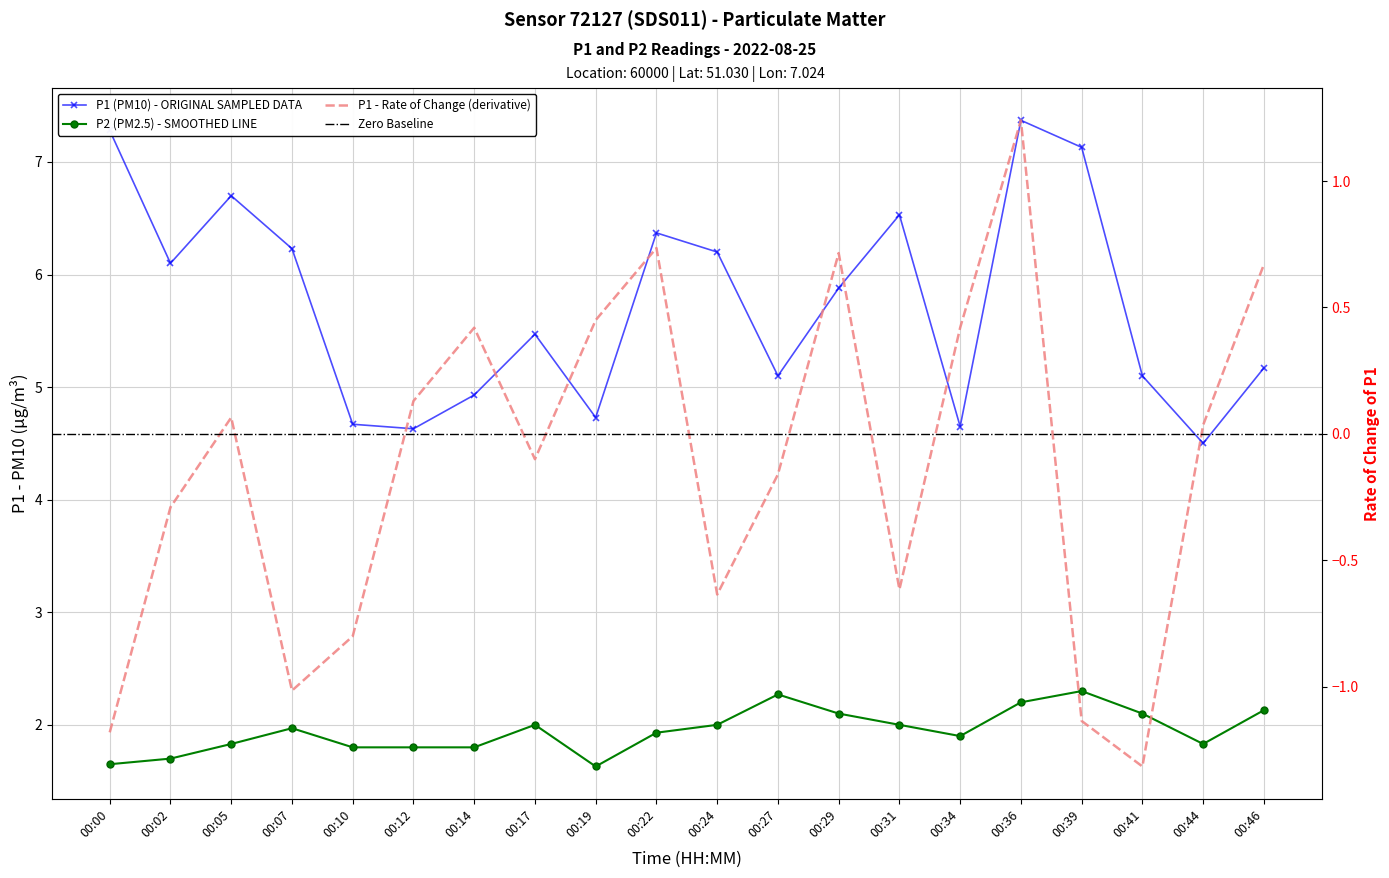

What is the difference between the second highest and second lowest values in the P1 (PM10) series?

2.7